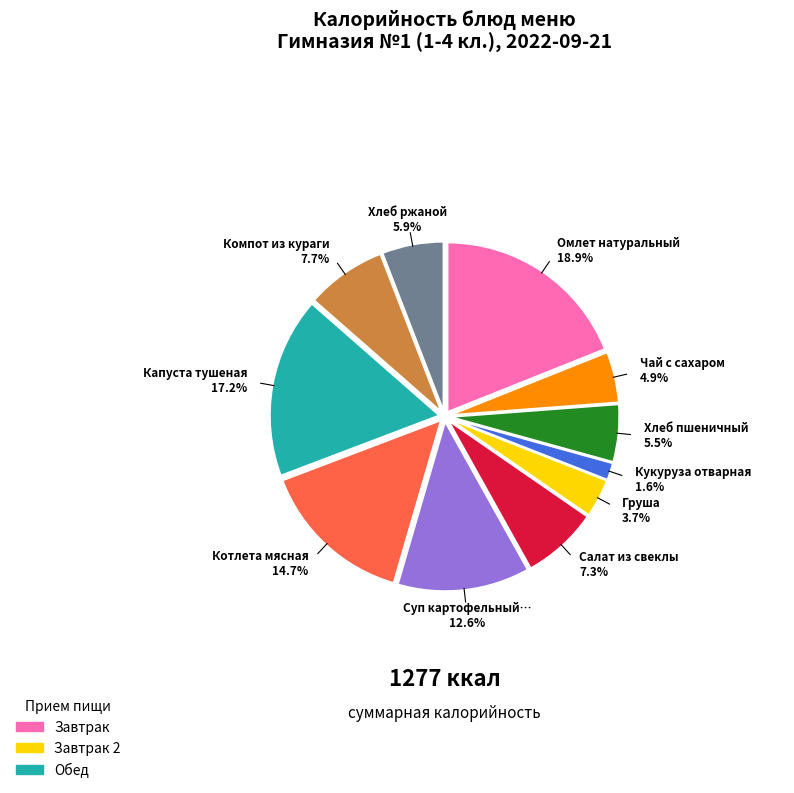

Does any single category account for the majority?

No